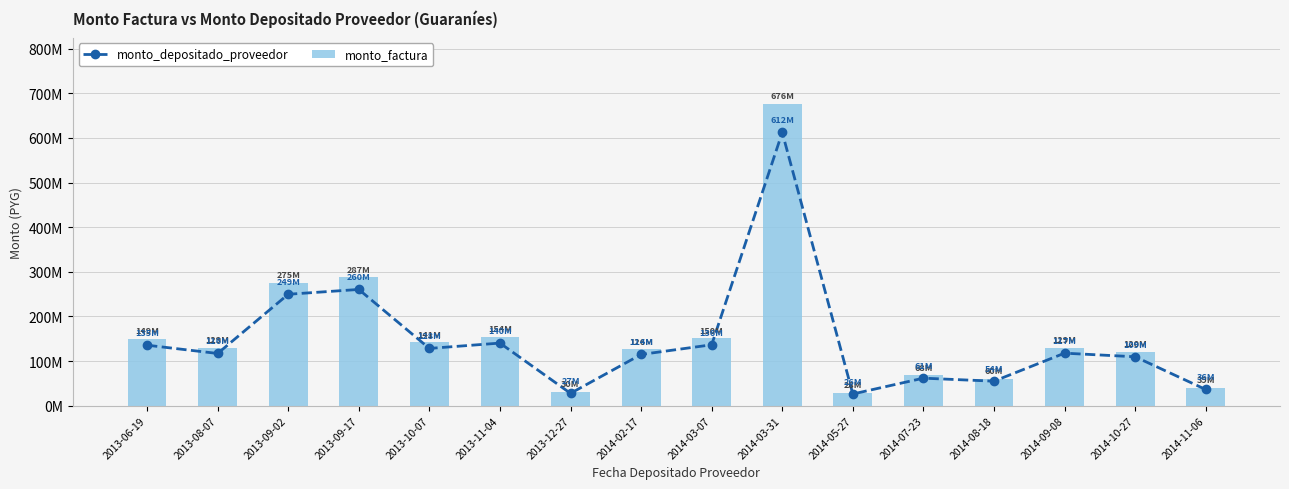

How many distinct data groups are displayed?

2